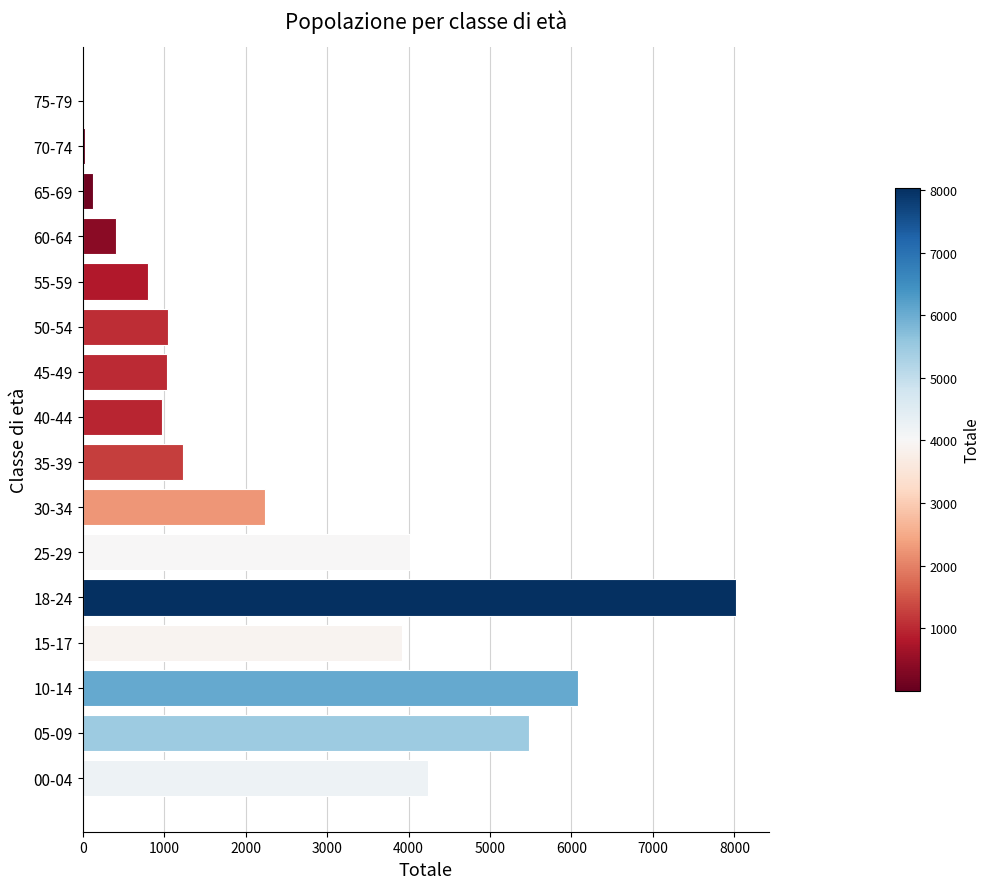

Is it true that the value at 15-17 is 3921?

True